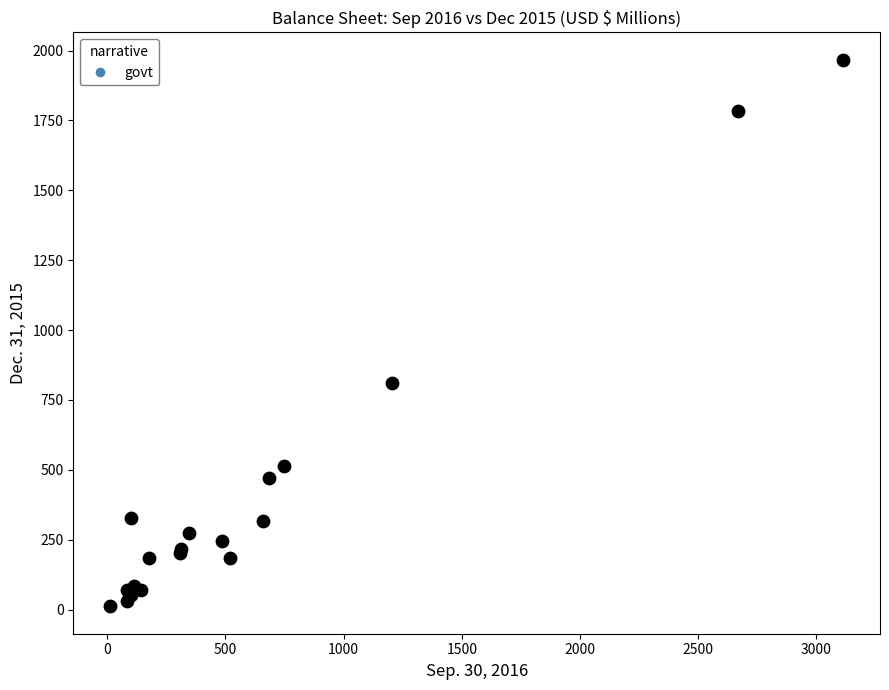

What Y value in the scatter plot is closest to 989?

808.9